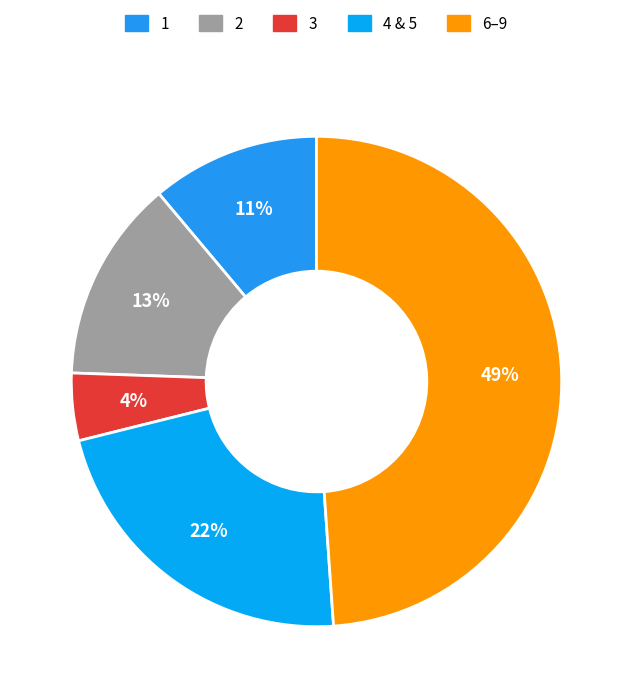

Count the number of slices in the pie.

5